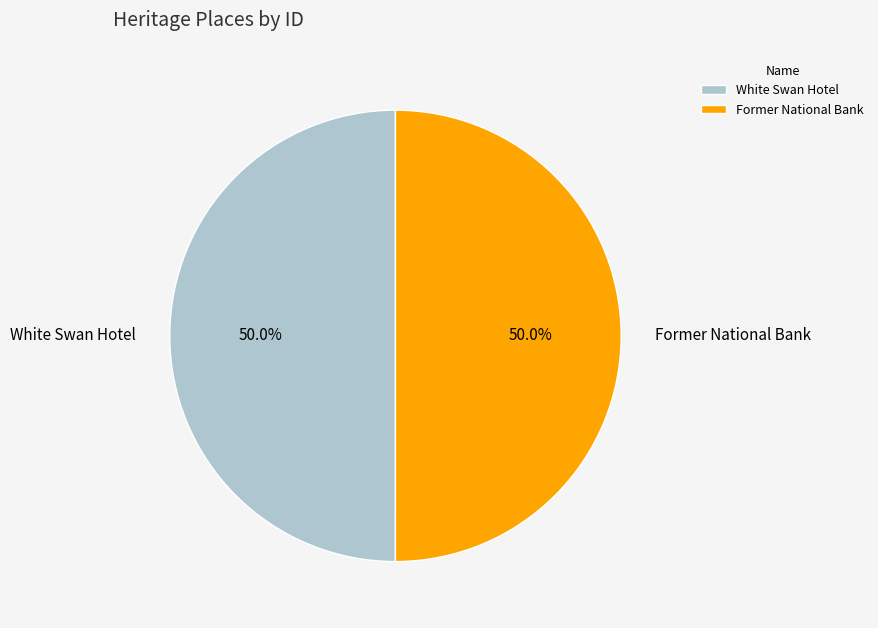

Approximately how many times larger is the value at Former National Bank compared to White Swan Hotel?

1.0